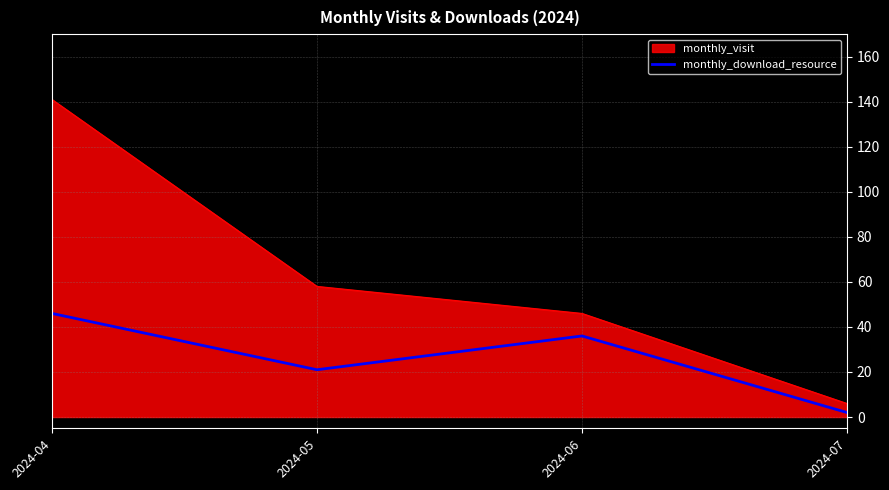

What is the greatest value displayed?

141